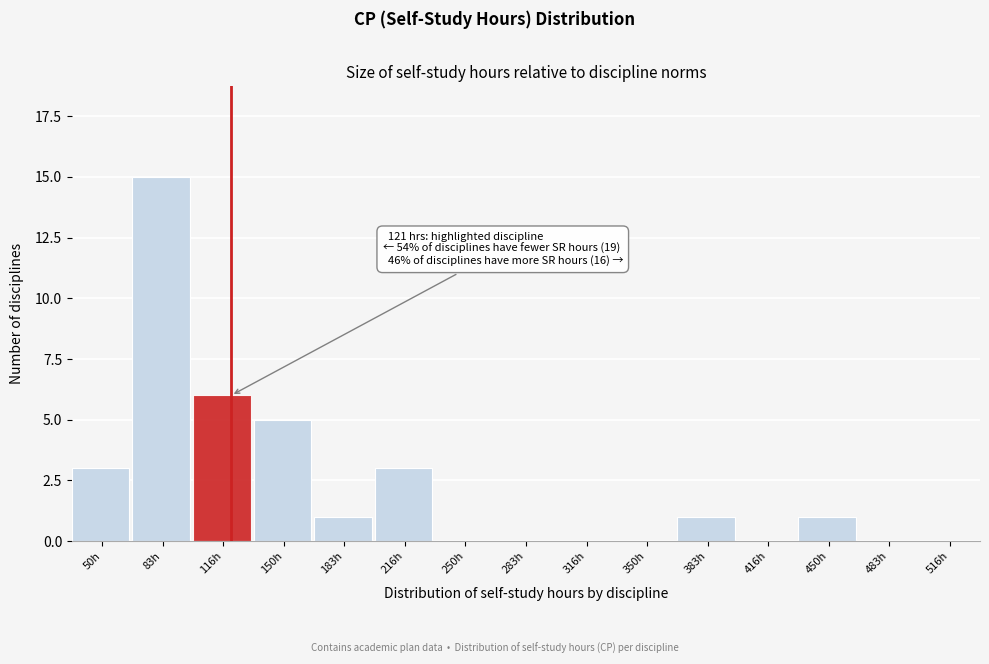

Reading left to right, list all the values displayed in this chart.

50h=3	83h=15	116h=6	150h=5	183h=1	216h=3	250h=0	283h=0	316h=0	350h=0	383h=1	416h=0	450h=1	483h=0	516h=0